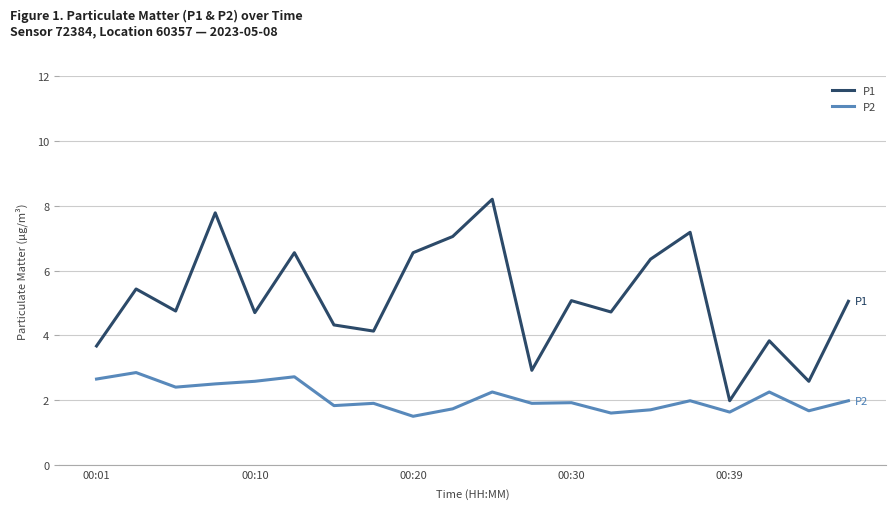

True or false: P2 and P1 cross at least once.

False